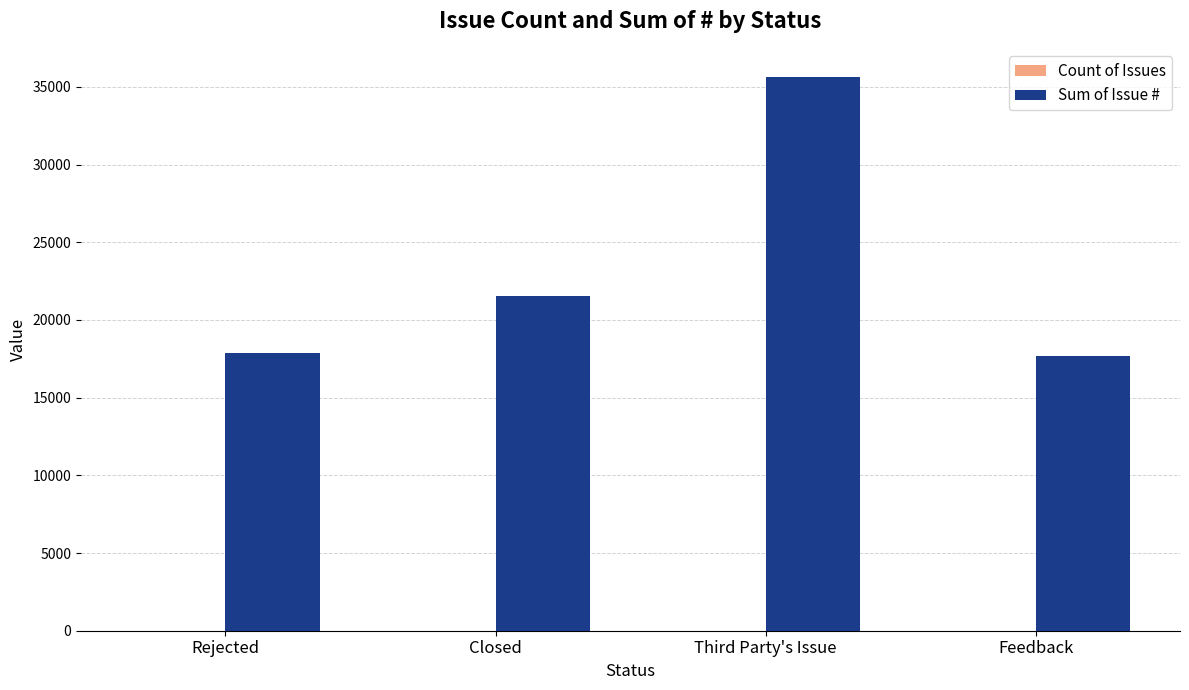

Where is Sum of Issue # nearest to the value 26674?

Closed